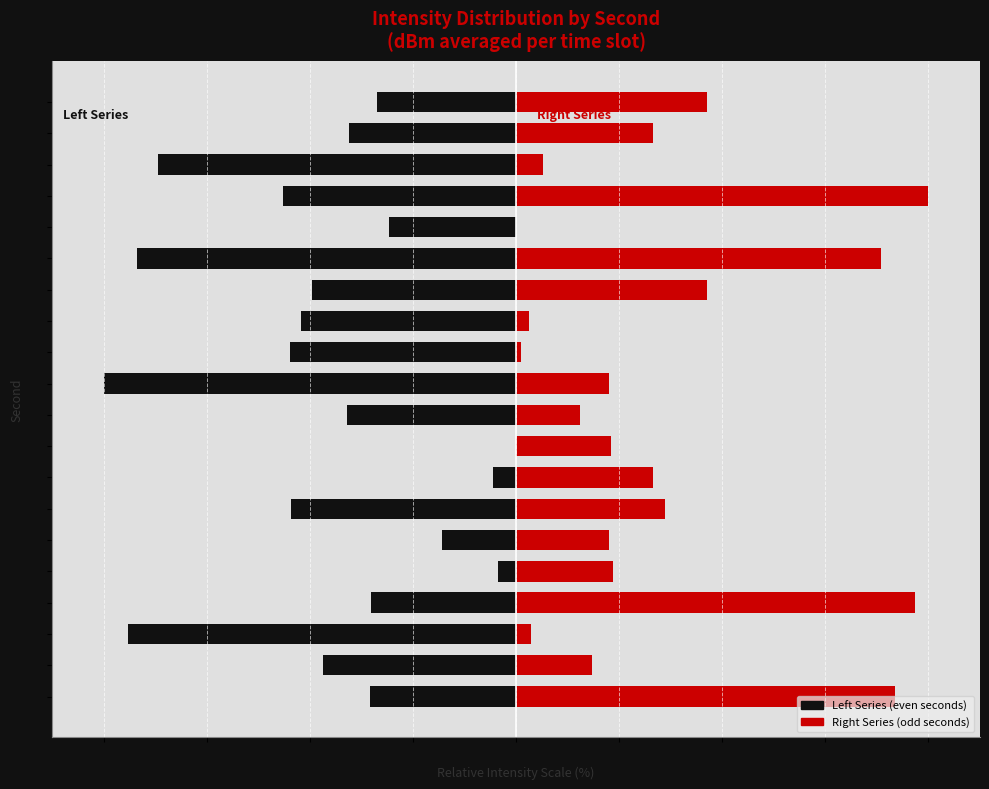

What is the sum of all Second (odd) values?

28.5